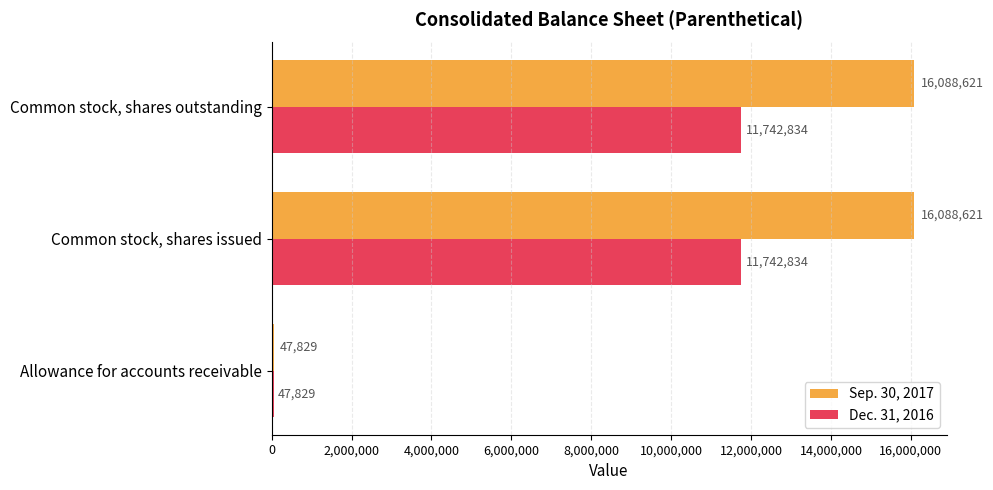

The Sep. 30, 2017 series shows 16088621 at Common stock, shares outstanding. True or false?

True